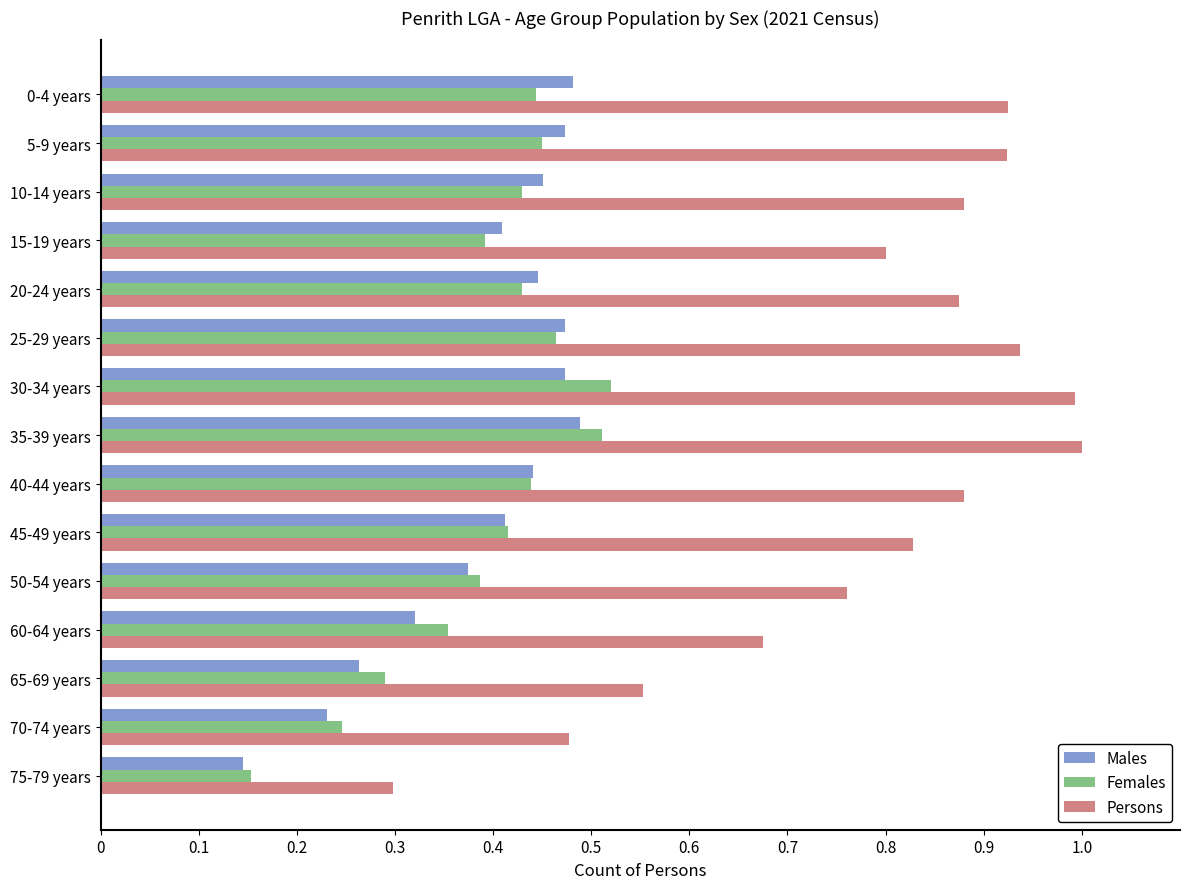

Which series has the widest spread of values?

Persons